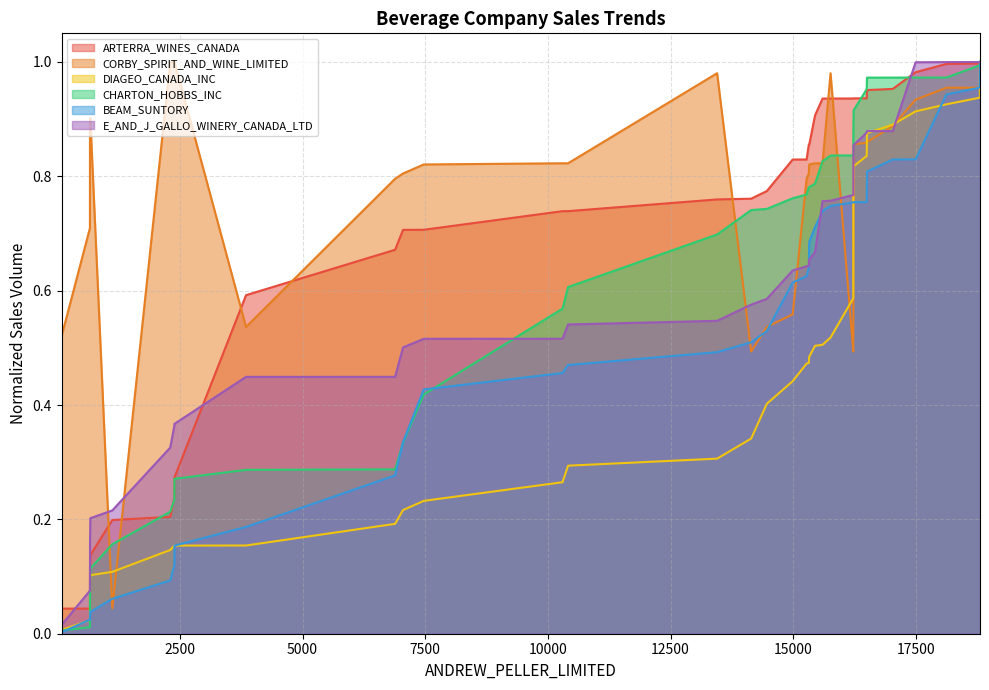

Which series has the largest range (max minus min)?

BEAM_SUNTORY